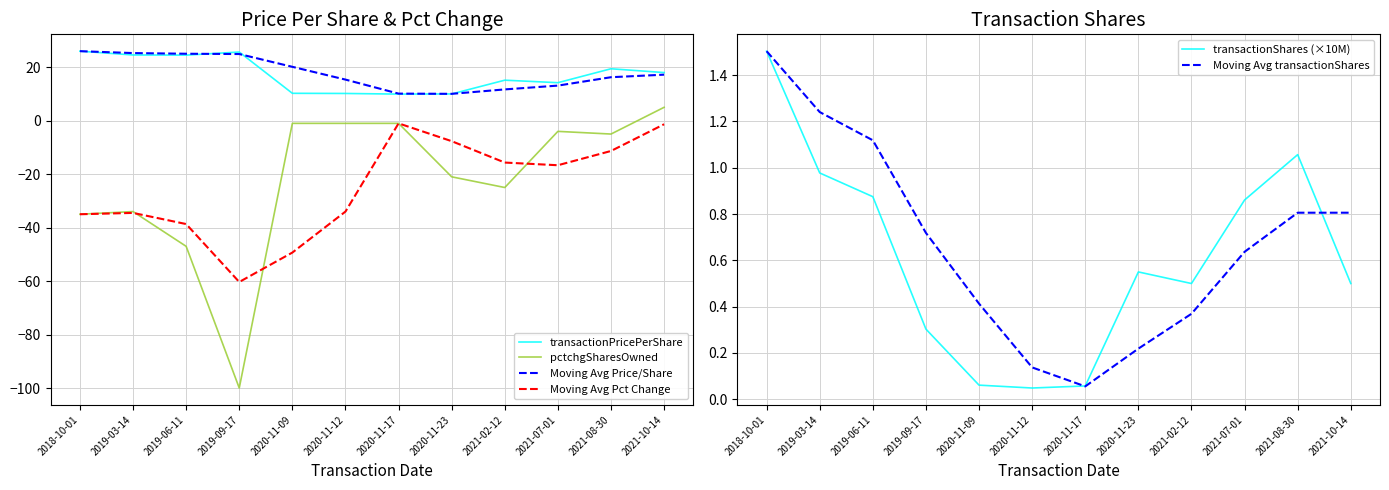

What is the average value of the Moving Avg Price/Share series?

17.9